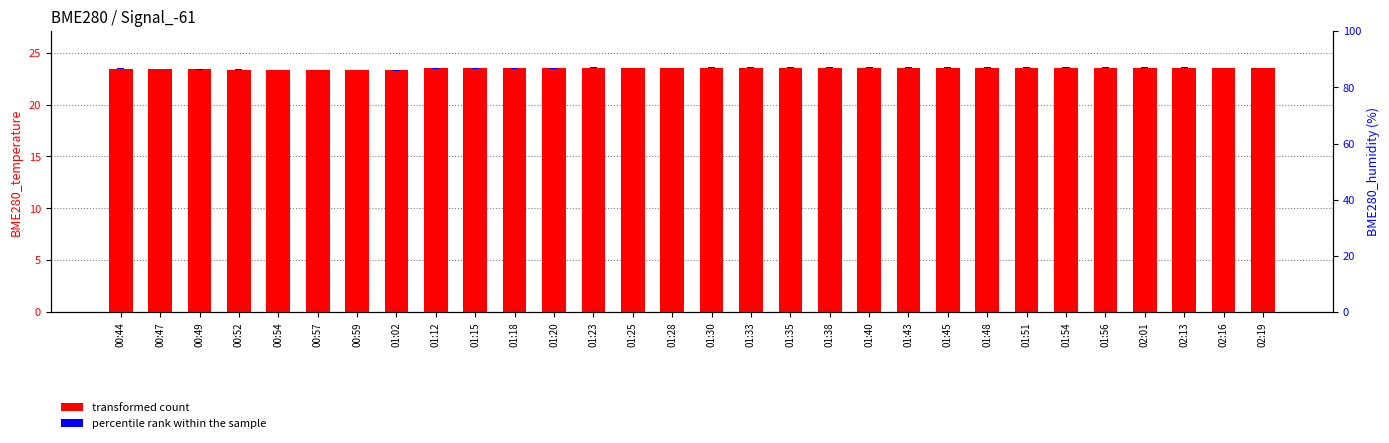

Rank the series at 01:38 from lowest to highest value.

percentile rank within the sample, transformed count